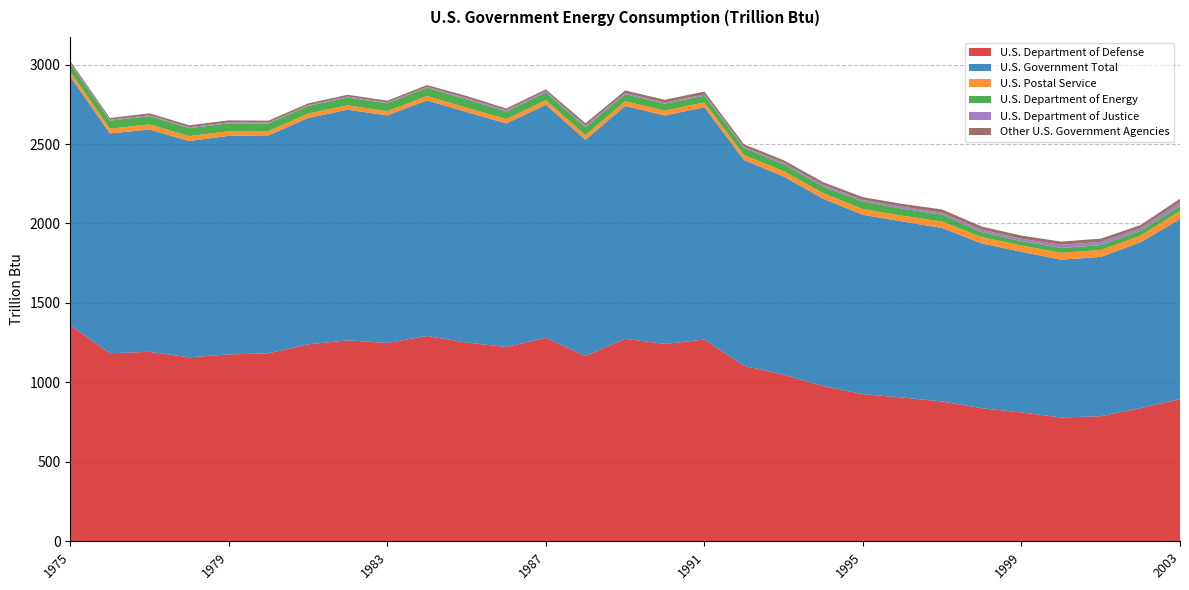

Reading left to right, transcribe all the data shown in this chart.

U.S. Department of Defense: 1360.2	1183.3	1192.3	1157.8	1175.8	1183.1	1239.5	1264.5	1248.3	1292.1	1250.6	1222.8	1280.5	1165.8	1274.4	1241.7	1269.3	1104.0	1048.8	977.0	926.0	904.5	880.0	837.1	810.7	779.1	787.2	837.5	895.1
U.S. Government Total: 1565.0	1383.4	1398.5	1360.9	1375.4	1371.2	1424.2	1451.4	1431.8	1482.5	1450.3	1406.7	1466.3	1360.3	1464.7	1438.0	1461.7	1294.8	1246.8	1178.2	1128.5	1107.7	1091.2	1037.1	1010.9	993.1	1002.3	1043.4	1132.3
U.S. Postal Service: 30.5	30.0	32.7	30.9	29.3	27.2	27.9	27.5	26.5	27.7	27.8	28.0	28.5	29.6	30.3	30.6	30.8	31.7	33.7	35.0	36.2	36.4	40.8	39.5	39.8	43.3	43.4	41.6	50.9
U.S. Department of Energy: 50.4	50.3	51.6	50.1	49.6	47.4	47.3	49.0	49.5	51.6	52.2	46.9	48.5	49.9	44.2	43.5	42.1	44.3	43.4	42.1	47.3	44.6	43.1	31.5	27.0	30.5	31.1	30.7	31.9
U.S. Department of Justice: 5.9	5.7	5.9	5.9	6.4	5.7	5.4	5.8	5.5	6.4	8.2	8.6	8.1	9.4	7.7	7.0	8.0	7.5	9.1	10.3	10.2	12.1	12.0	15.8	15.4	19.7	19.7	17.7	22.7
Other U.S. Government Agencies: 10.5	11.2	11.9	12.4	12.3	12.3	11.1	11.6	10.8	10.7	13.1	10.8	11.9	15.8	15.6	17.5	18.1	15.7	16.2	17.1	17.1	17.7	20.8	19.5	19.8	20.3	20.7	18.4	22.7